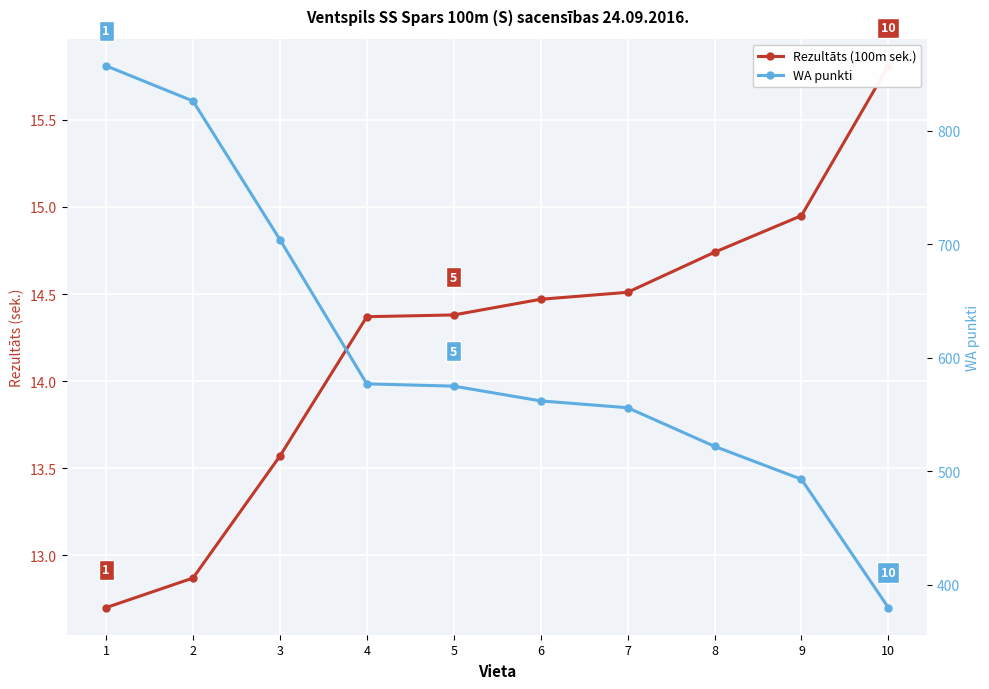

Which category has the lowest value in the WA punkti series?

10